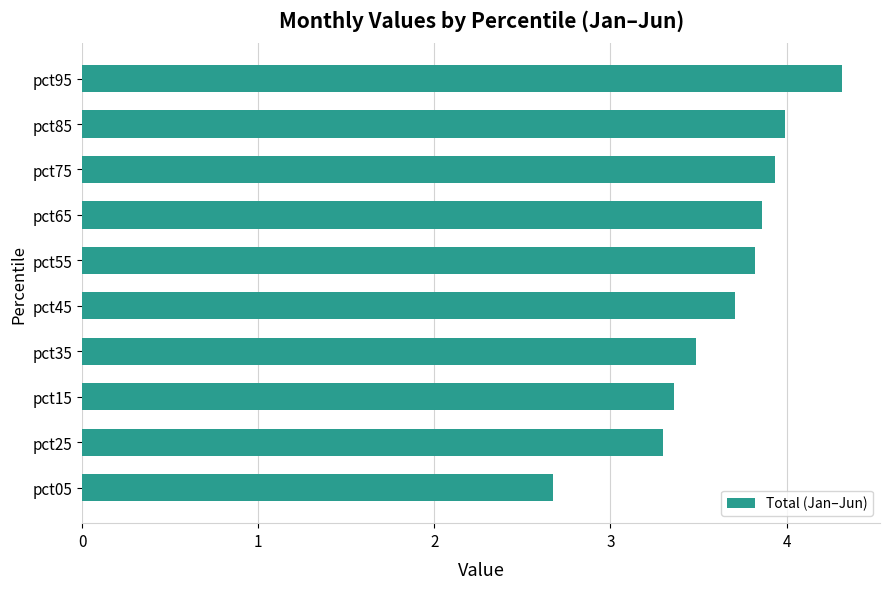

Are the bars grouped side by side (vs. stacked)?

No